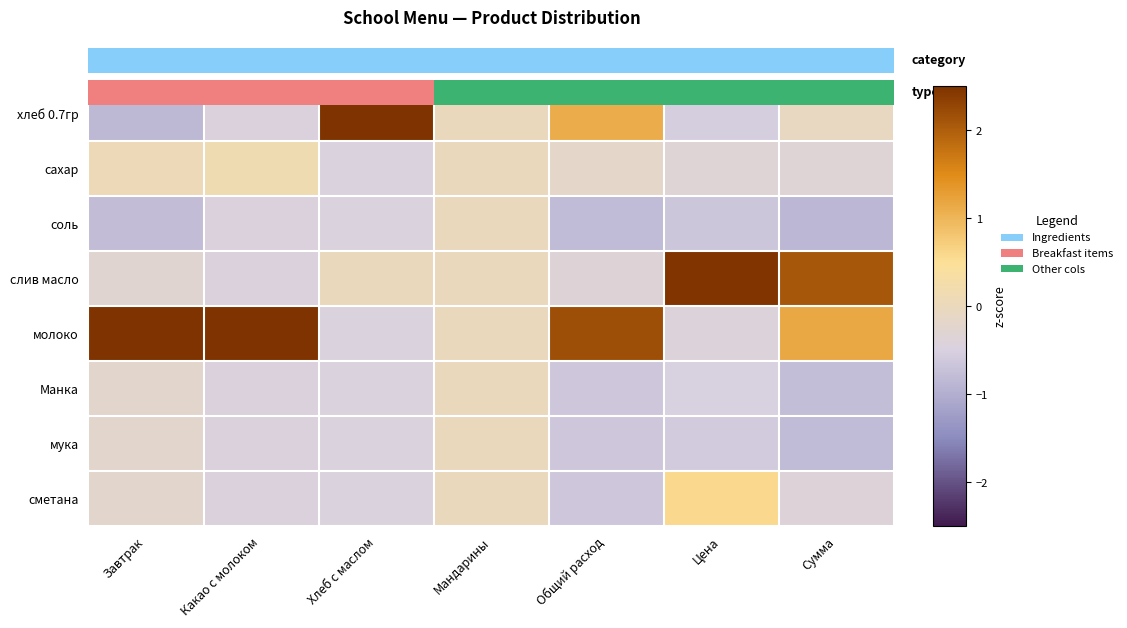

At which category does the chart reach its peak across all series?

Хлеб с маслом